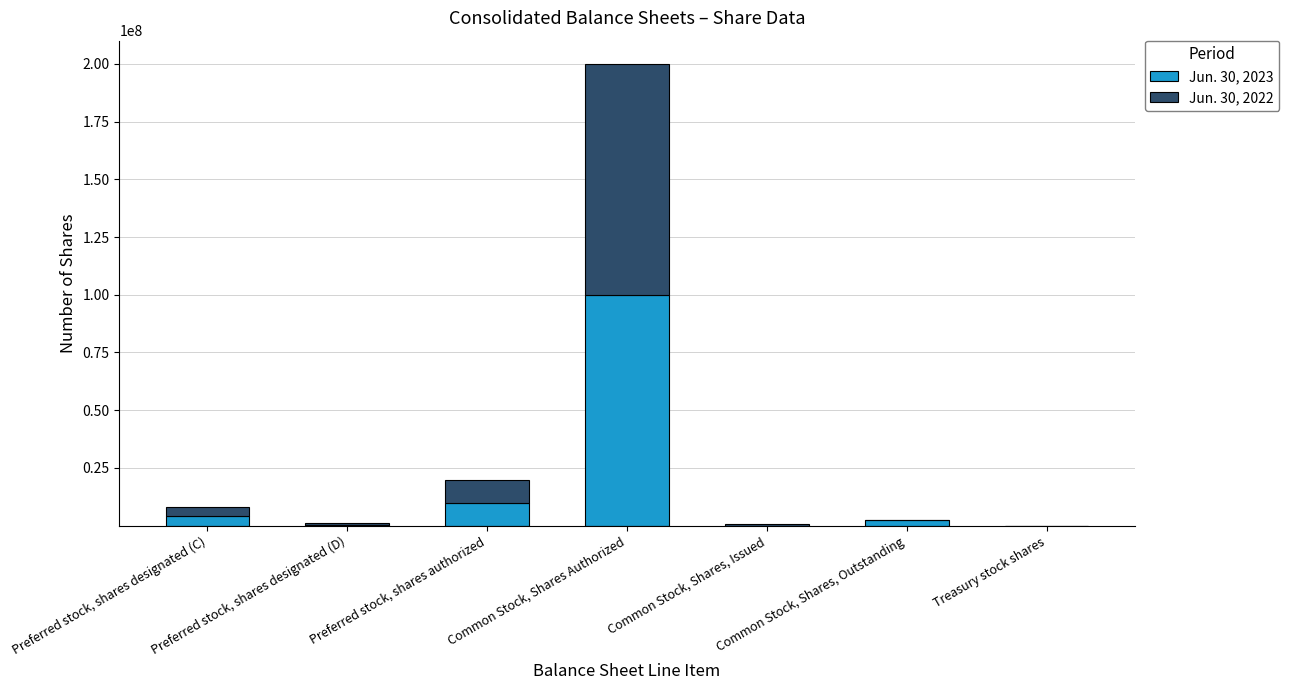

At which category is the sum across all series the highest?

Common Stock, Shares Authorized